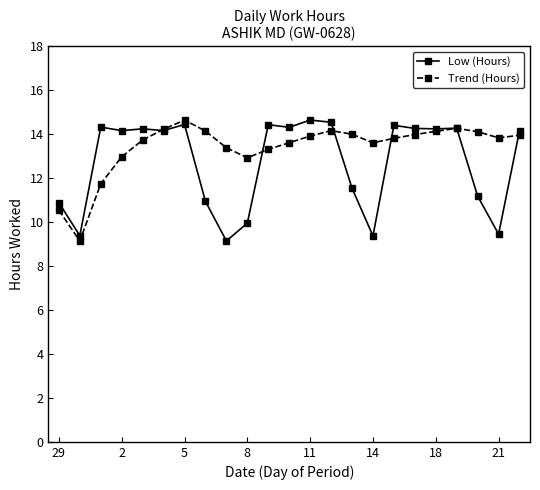

What is the value of the Low (Hours) point at the 18th from the left?

14.3